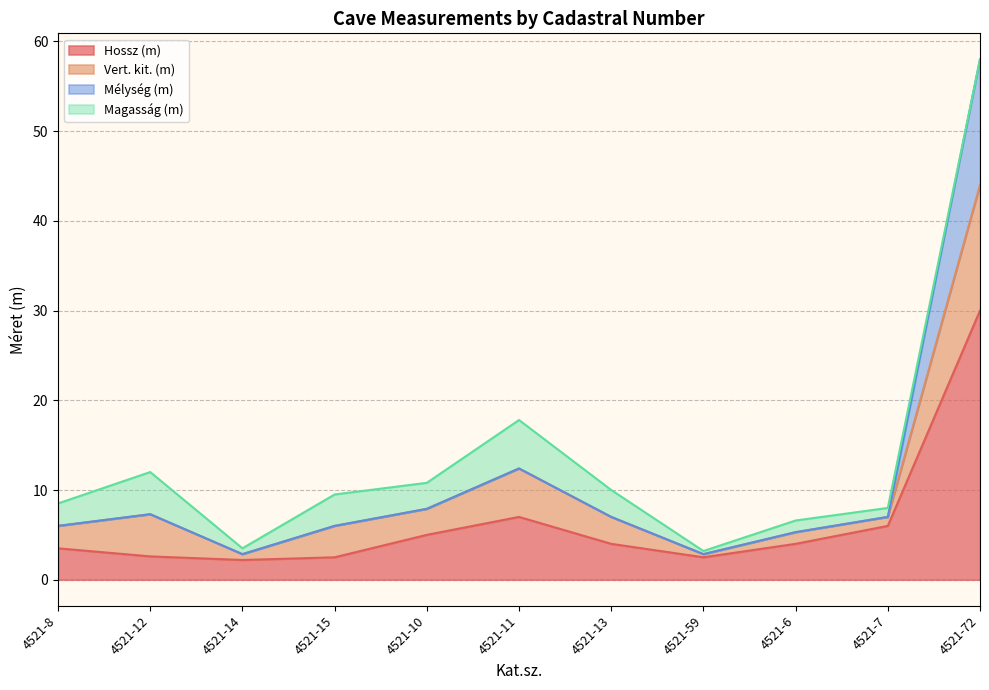

True or false: Hossz (m) and Mélység (m) cross at least once.

False